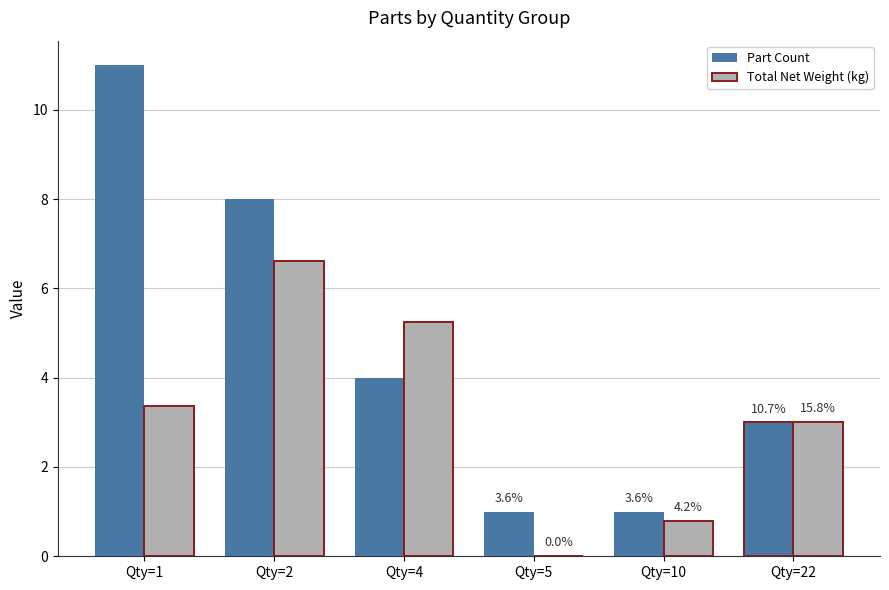

Are the bars horizontal?

No